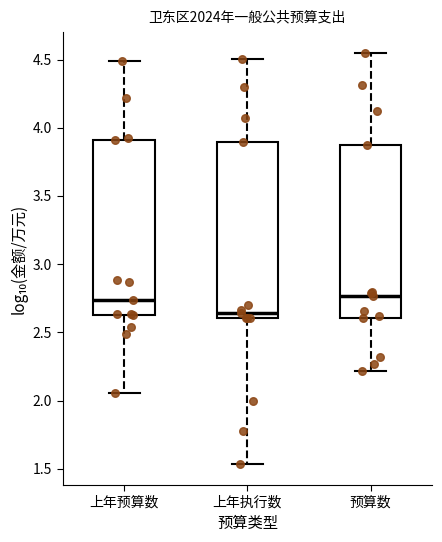

Reading left to right, read every box against the y-axis: the position of its median line, the range the box covers, and the ends of its whiskers. The values are not printed on the chart, so give them approximately, as read against the axis.

上年预算数: median 2.75, box 2.65 to 3.90, whiskers 2.05 to 4.50
上年执行数: median 2.65, box 2.60 to 3.90, whiskers 1.55 to 4.50
预算数: median 2.75, box 2.60 to 3.85, whiskers 2.20 to 4.55